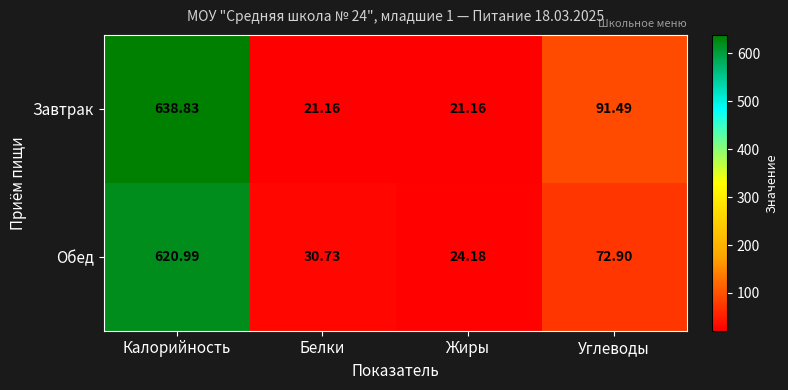

Which category has the lowest value in the Обед series?

Жиры